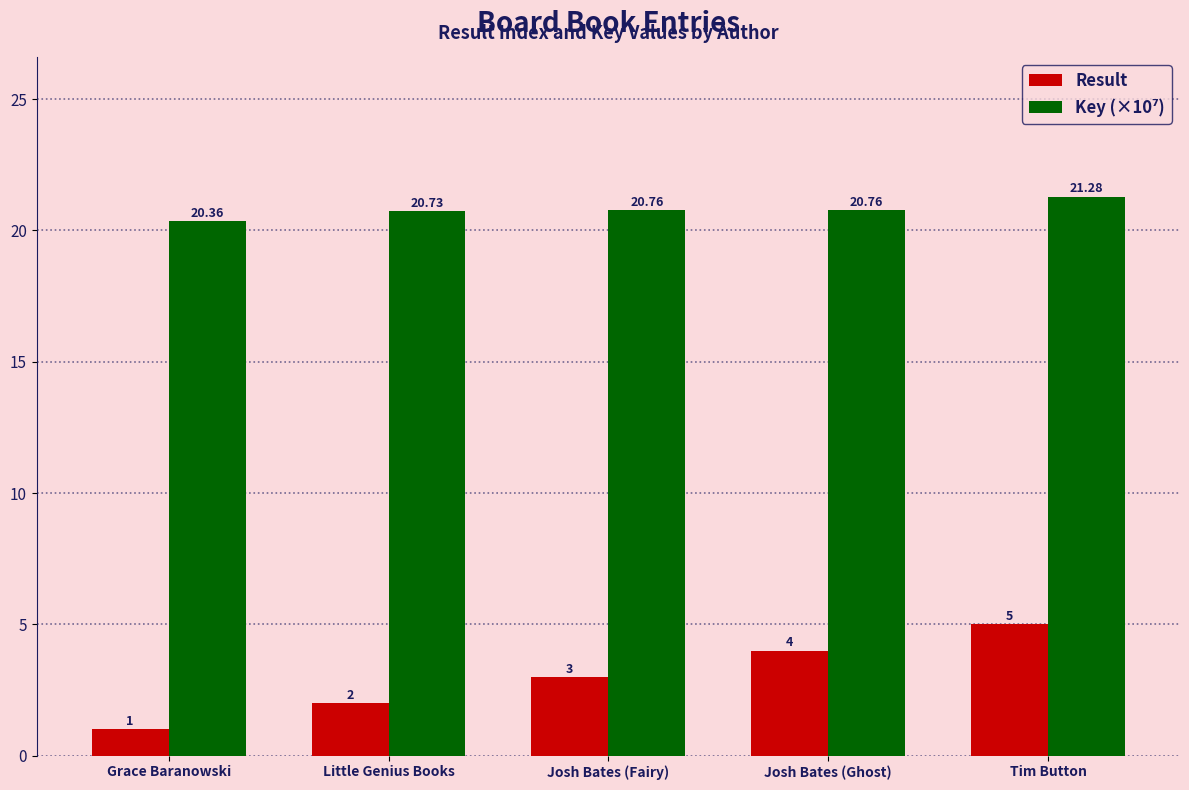

Read the Result value at Josh Bates (Fairy).

3.0